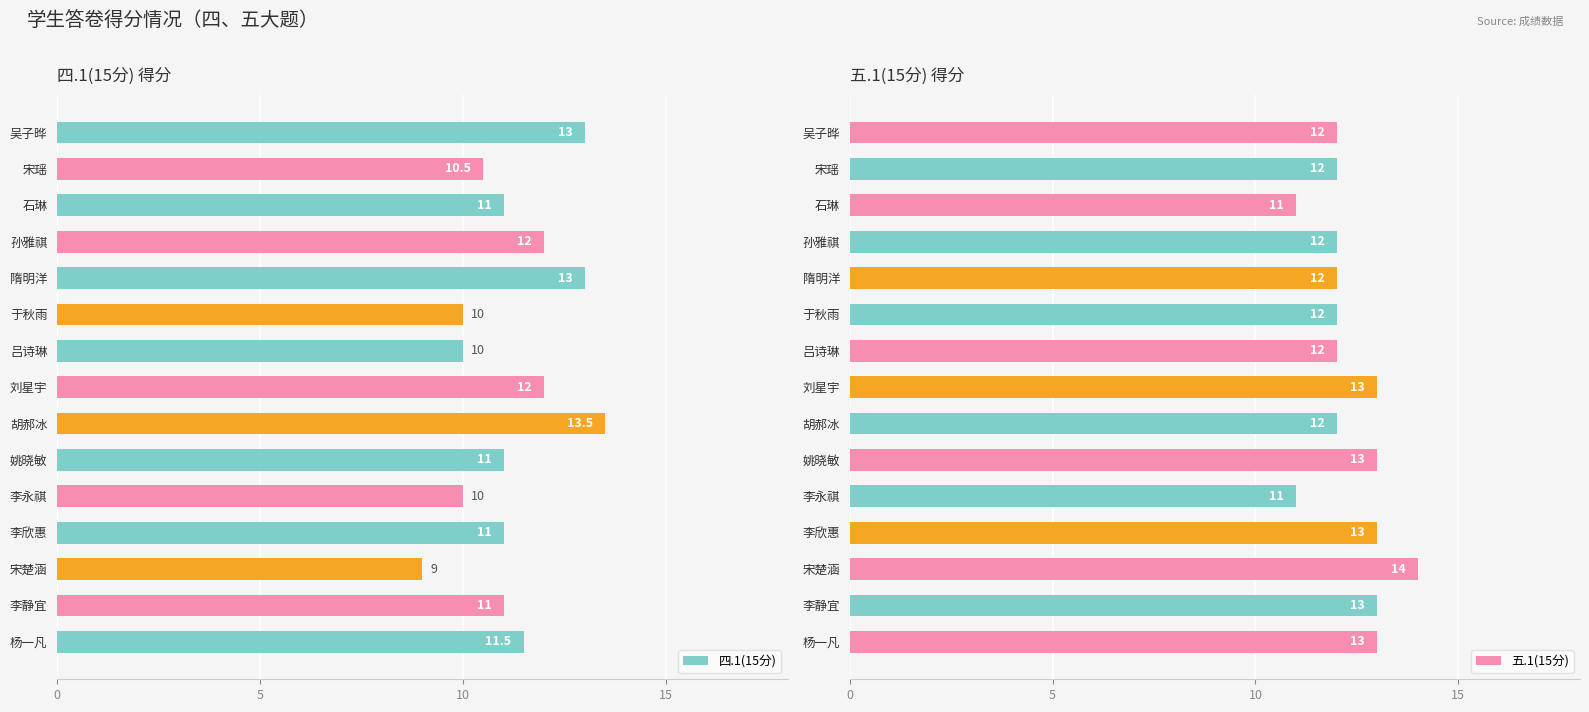

Does the chart contain stacked bars?

No